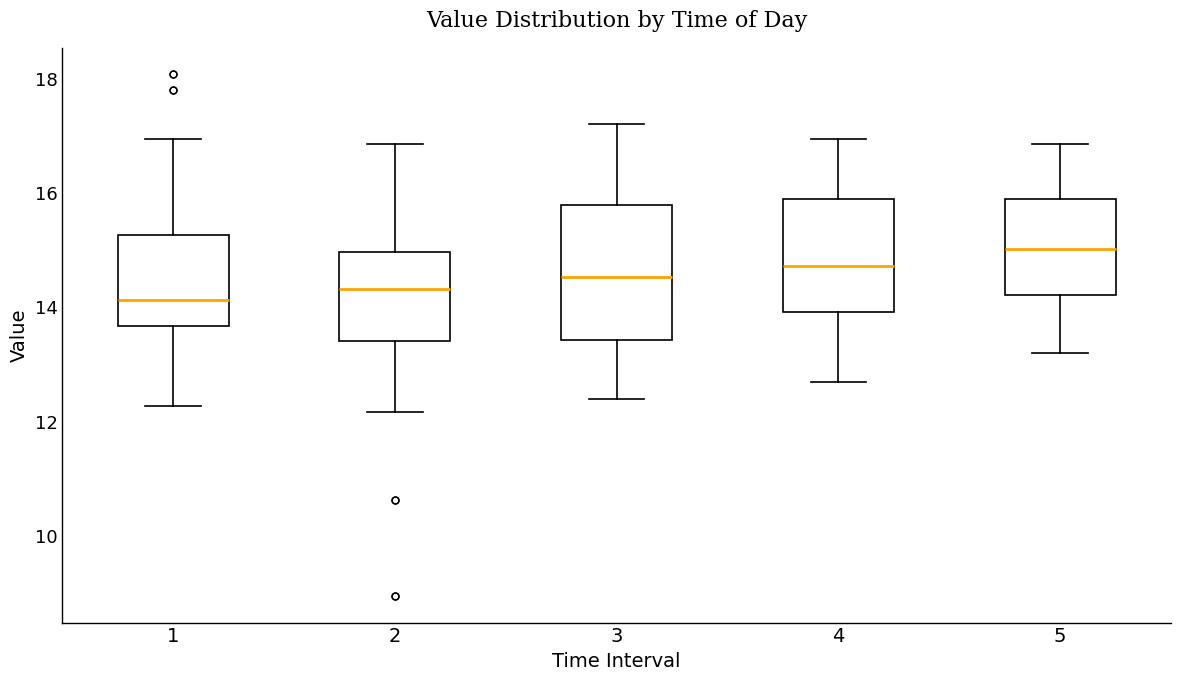

Comparing the boxes themselves (not the whiskers), which one is the tallest?

3